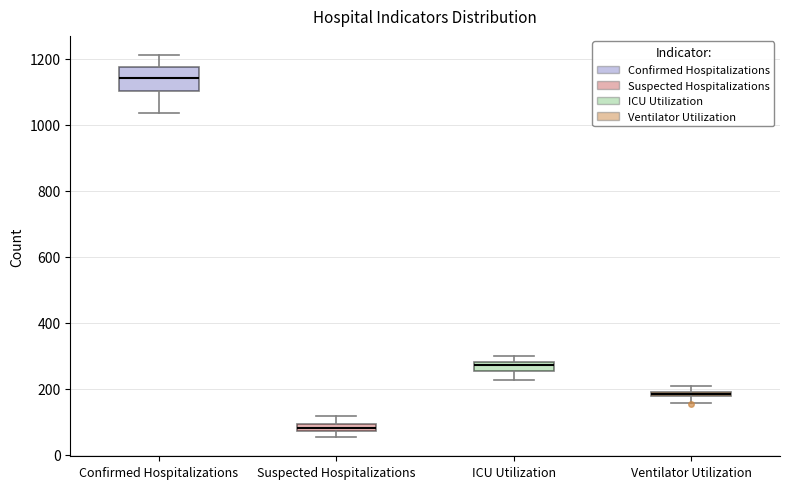

Which box's median line is the lowest?

Suspected Hospitalizations